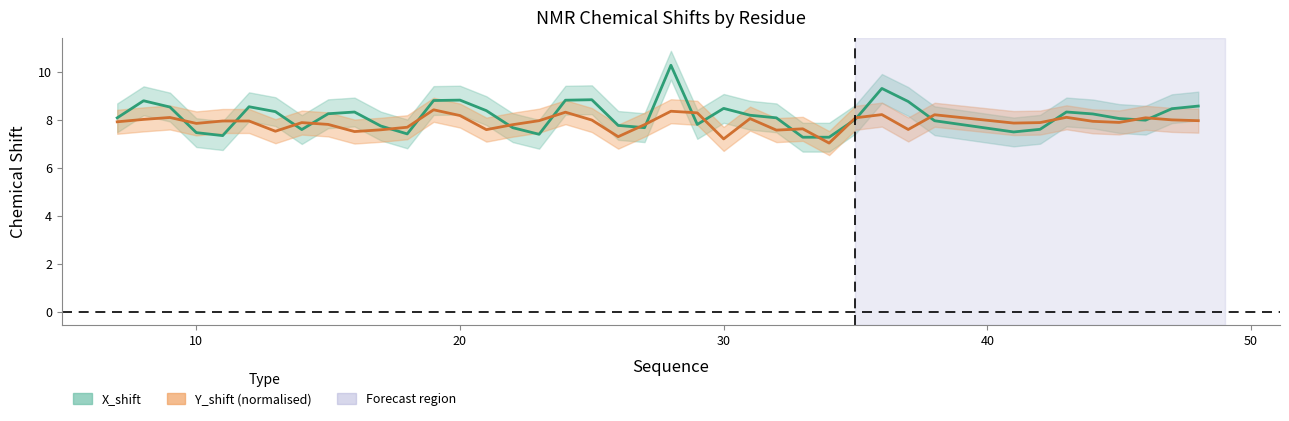

How many interior local valleys does the Y_shift series have?

11